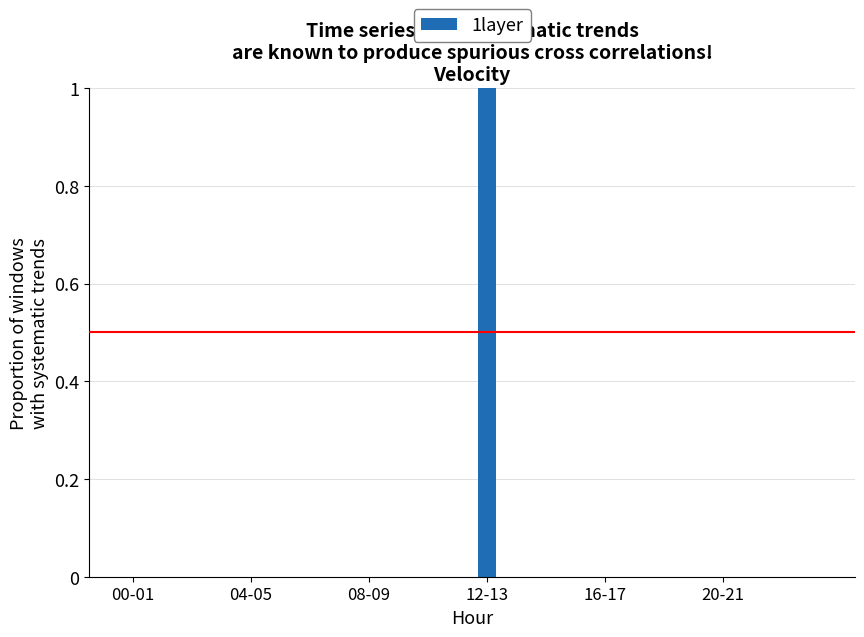

Count the number of data series in this chart.

1